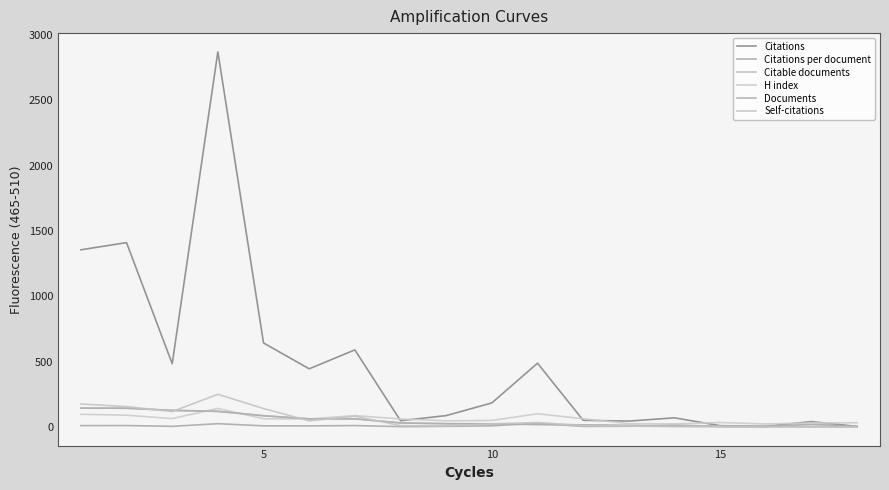

What is the value of the H index point at the 9th from the left?

46.0